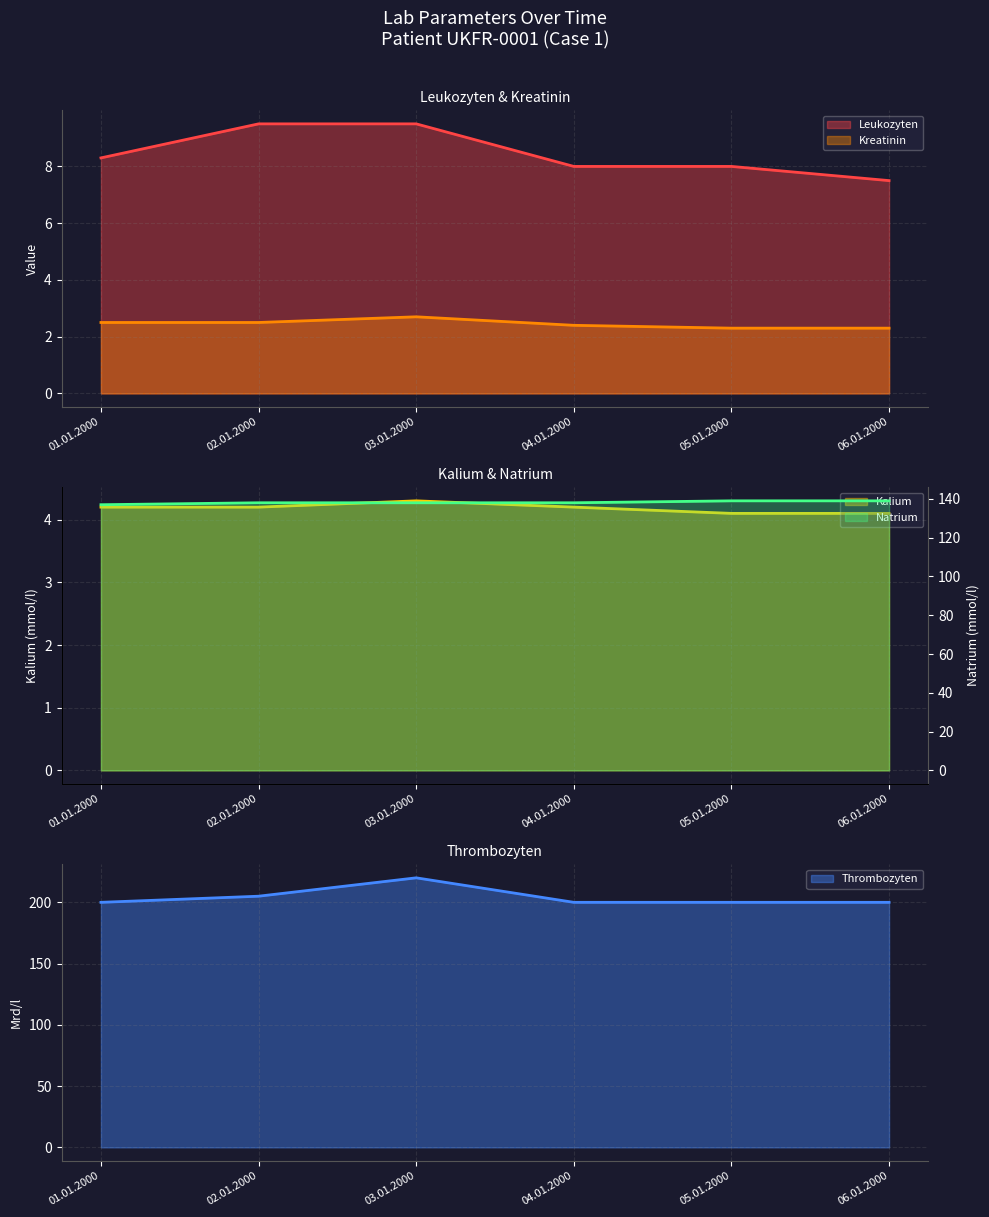

What is the label of the 4th point from the left?

04.01.2000